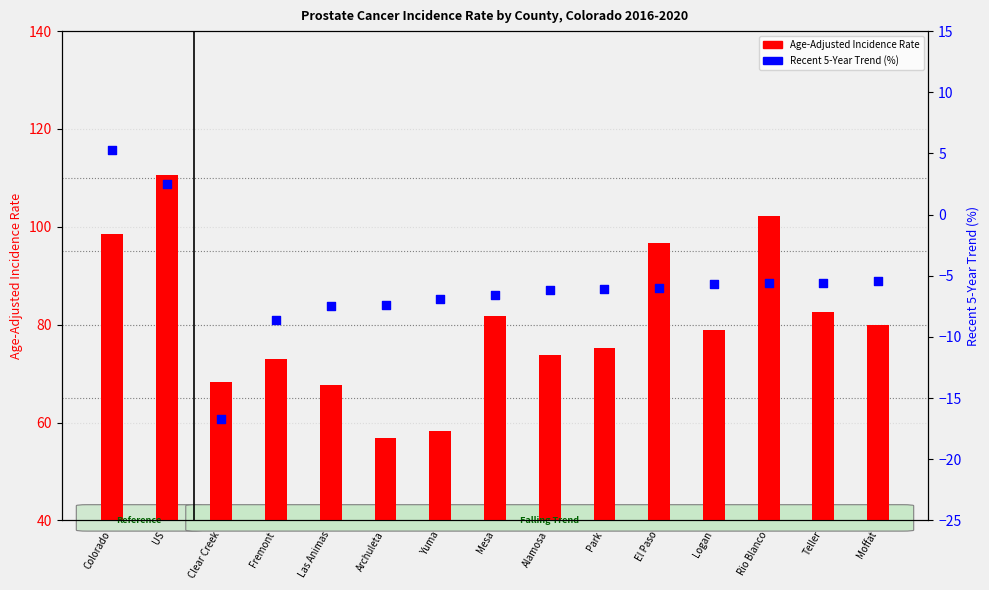

Which series has the largest total across all categories?

Age-Adjusted Incidence Rate